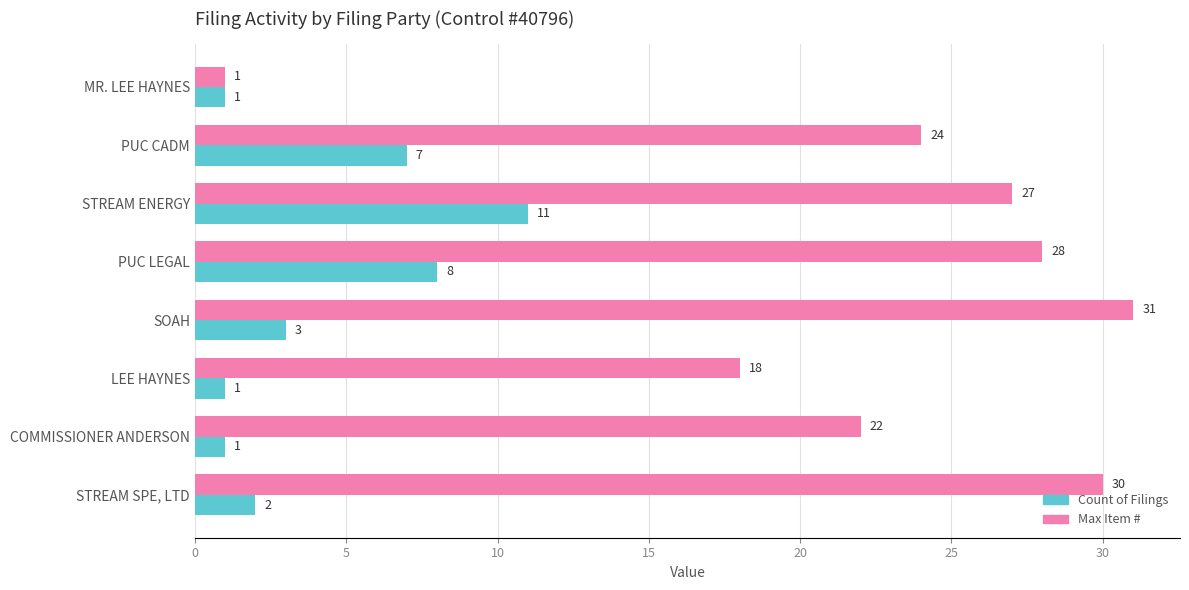

The Count of Filings series shows 0 at COMMISSIONER ANDERSON. True or false?

False